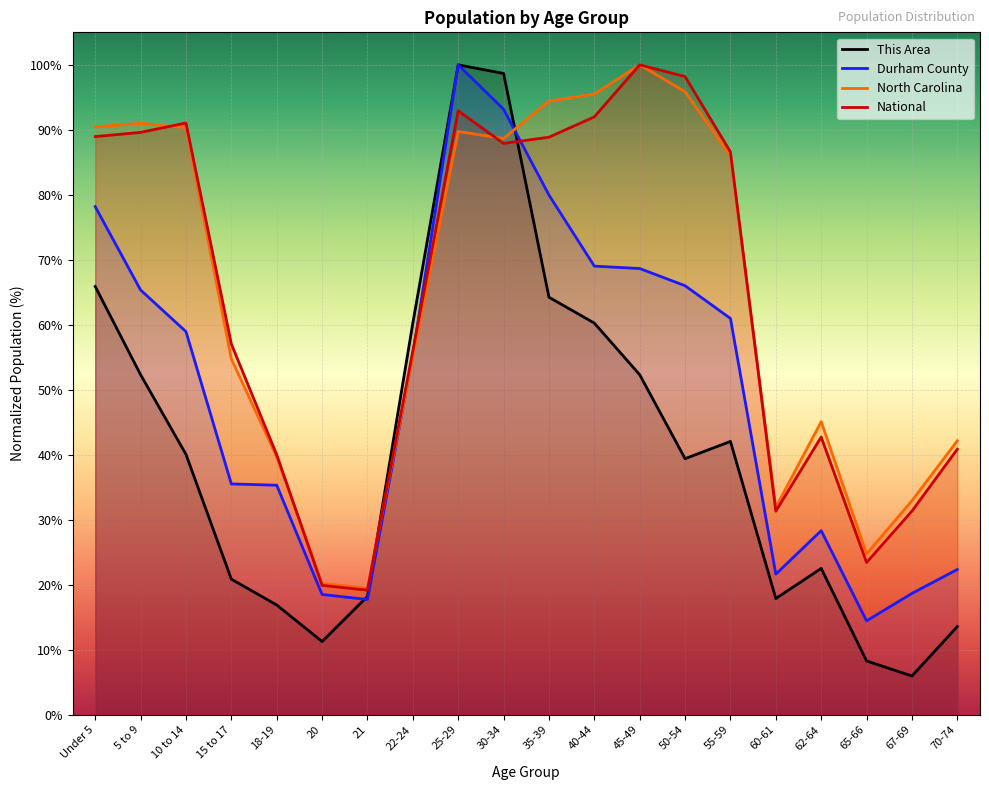

Reading right to left, list all the values displayed in this chart.

This Area: 70-74=13.6	67-69=6.0	65-66=8.3	62-64=22.5	60-61=17.9	55-59=42.1	50-54=39.4	45-49=52.3	40-44=60.3	35-39=64.2	30-34=98.7	25-29=100.0	22-24=60.3	21=18.2	20=11.3	18-19=16.9	15 to 17=20.9	10 to 14=40.1	5 to 9=52.3	Under 5=65.9
Durham County: 70-74=22.3	67-69=18.7	65-66=14.4	62-64=28.3	60-61=21.6	55-59=61.0	50-54=66.0	45-49=68.7	40-44=69.0	35-39=80.0	30-34=93.2	25-29=100.0	22-24=55.4	21=17.7	20=18.5	18-19=35.3	15 to 17=35.5	10 to 14=59.0	5 to 9=65.4	Under 5=78.2
North Carolina: 70-74=42.2	67-69=32.9	65-66=24.7	62-64=45.1	60-61=31.9	55-59=86.0	50-54=95.9	45-49=100.0	40-44=95.5	35-39=94.4	30-34=88.7	25-29=89.7	22-24=55.0	21=19.5	20=20.2	18-19=39.6	15 to 17=54.7	10 to 14=90.3	5 to 9=91.0	Under 5=90.5
National: 70-74=40.9	67-69=31.3	65-66=23.4	62-64=42.7	60-61=31.3	55-59=86.6	50-54=98.2	45-49=100.0	40-44=92.0	35-39=88.9	30-34=87.9	25-29=92.9	22-24=56.0	21=19.2	20=19.9	18-19=40.0	15 to 17=57.0	10 to 14=91.1	5 to 9=89.6	Under 5=89.0